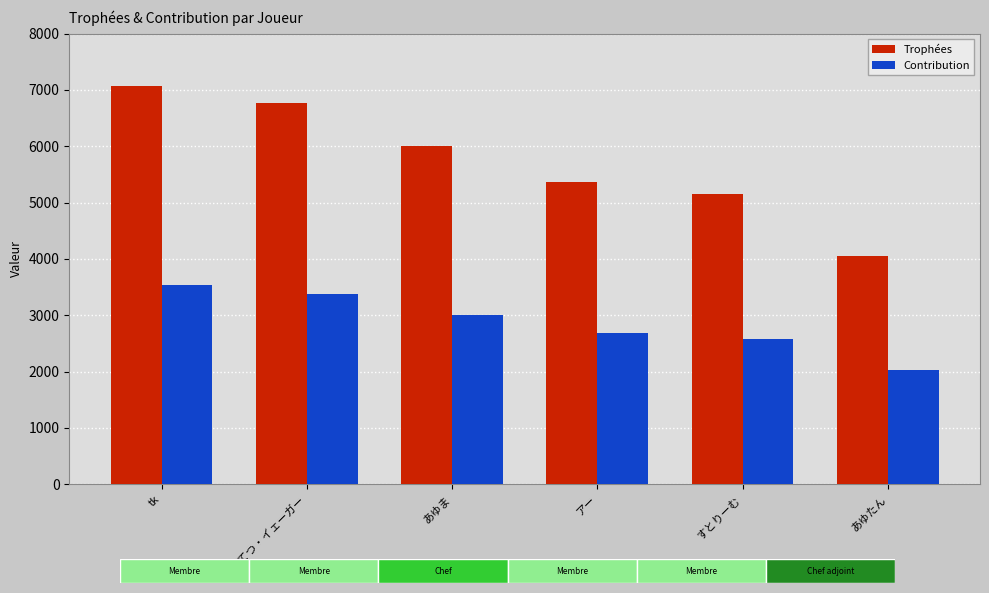

Which series has the largest total across all categories?

Trophées